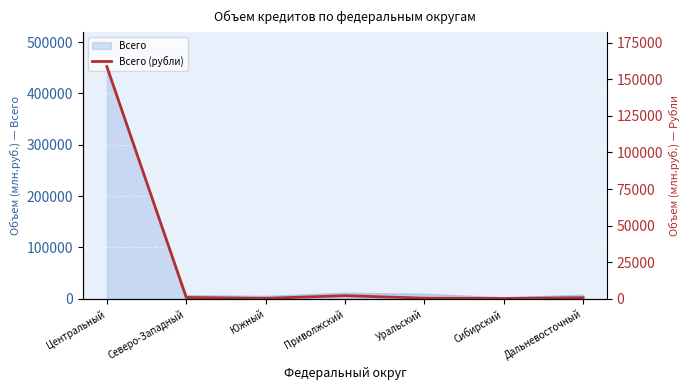

How many points are higher than both their immediate neighbors (excluding endpoints)?

1